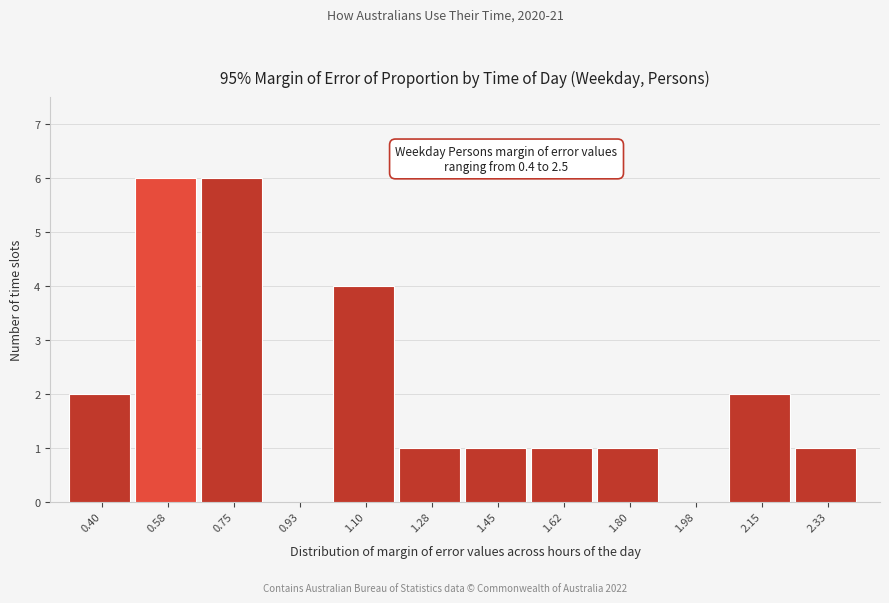

Reading right to left, extract all data points from this chart.

2.33=1	2.15=2	1.98=0	1.80=1	1.62=1	1.45=1	1.28=1	1.10=4	0.93=0	0.75=6	0.58=6	0.40=2